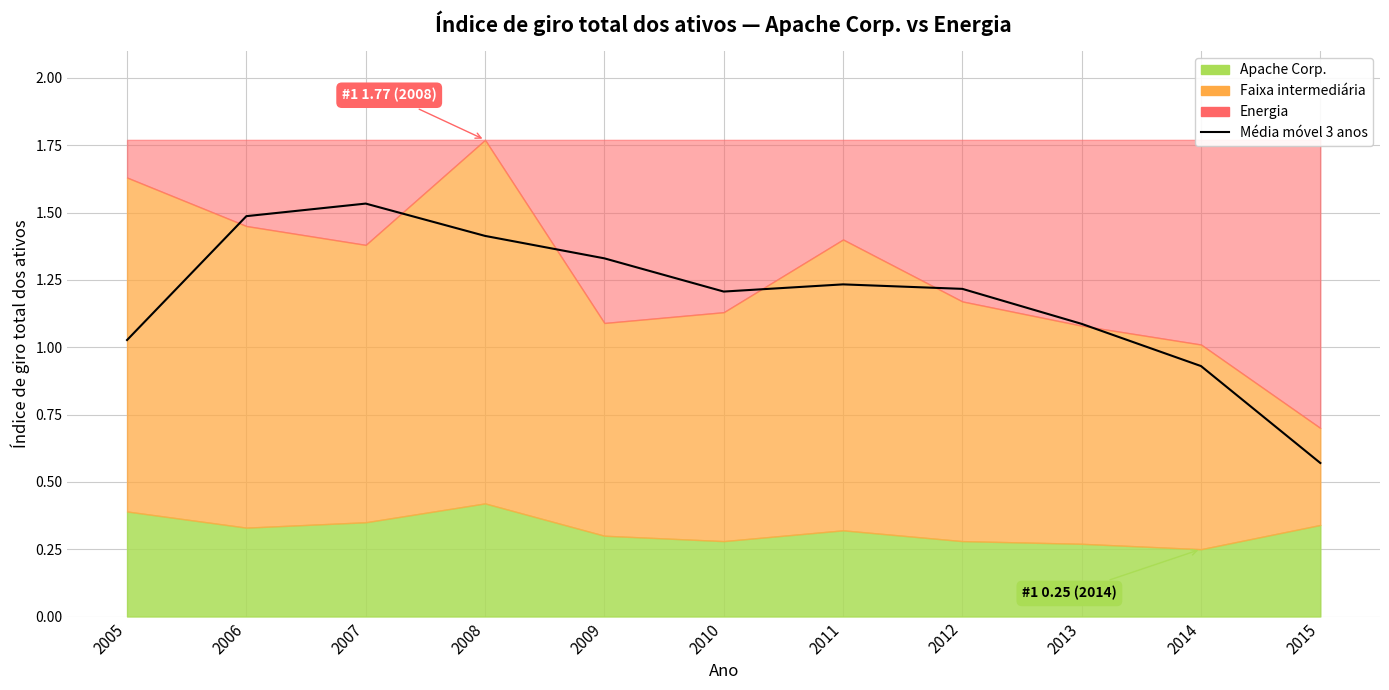

Reading left to right, extract all data points from this chart.

1.0	1.5	1.5	1.4	1.3	1.2	1.2	1.2	1.1	0.9	0.6